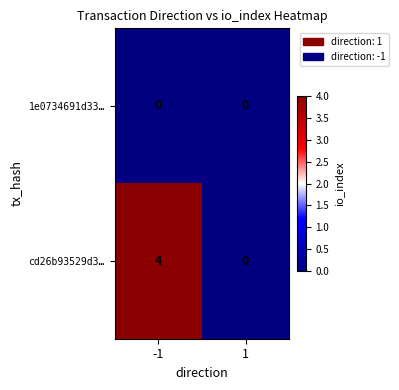

What is the maximum value shown in the chart?

4